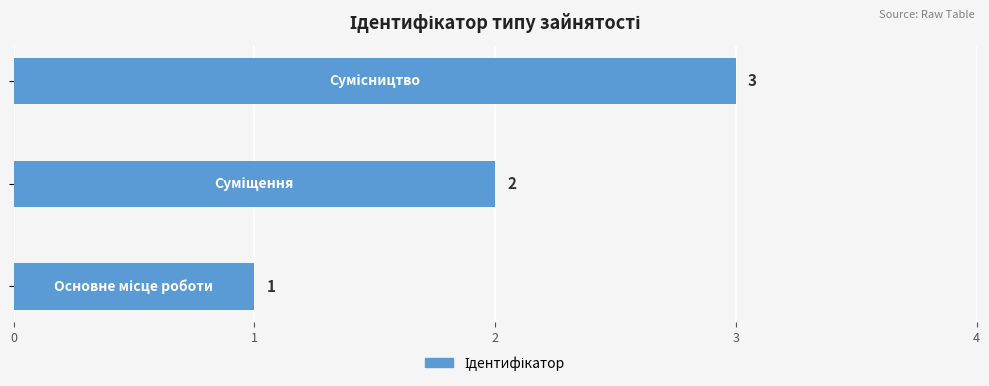

Count the values in the range 1 to 3.

3